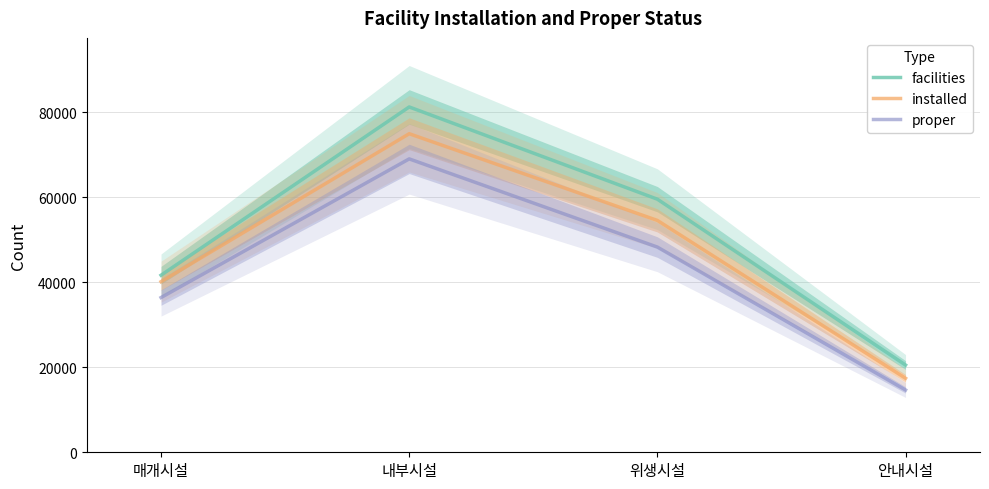

How many values in the proper series are below 48276?

2